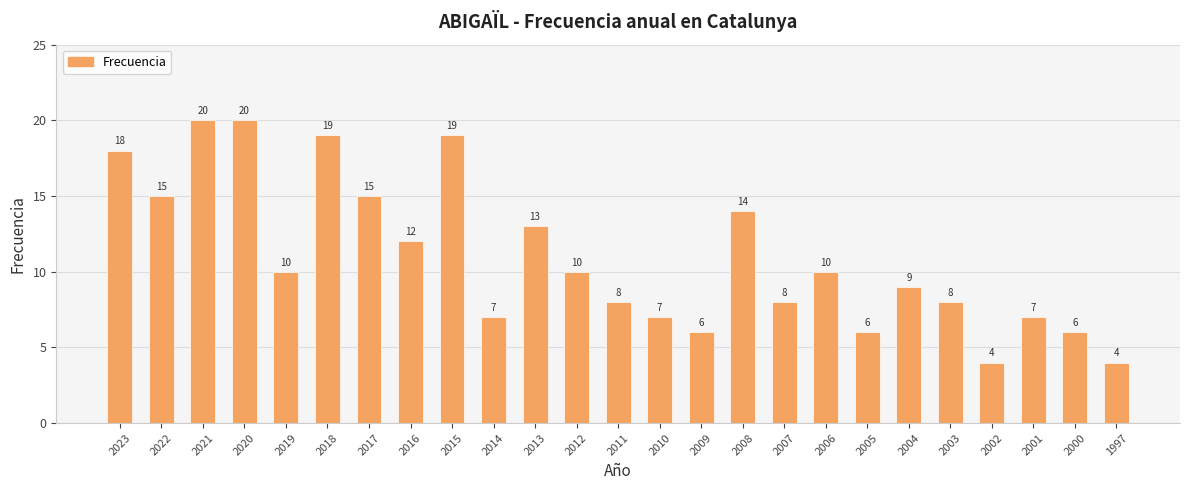

What is the maximum value shown in the chart?

20